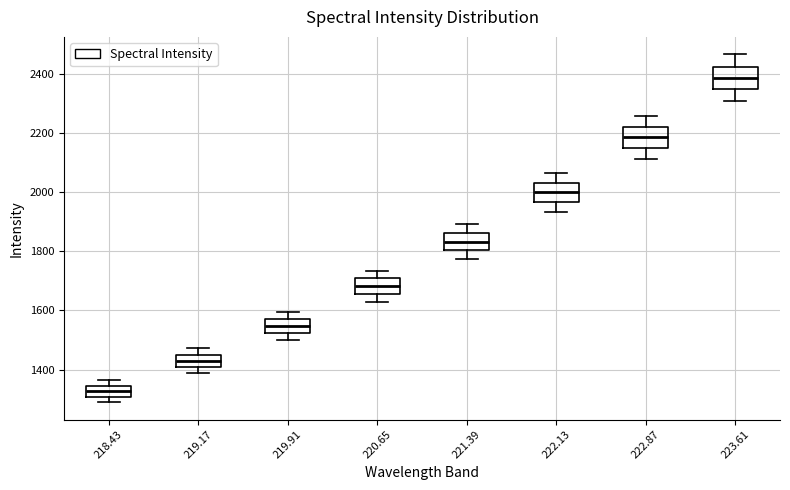

Which box's median line is the lowest?

218.43